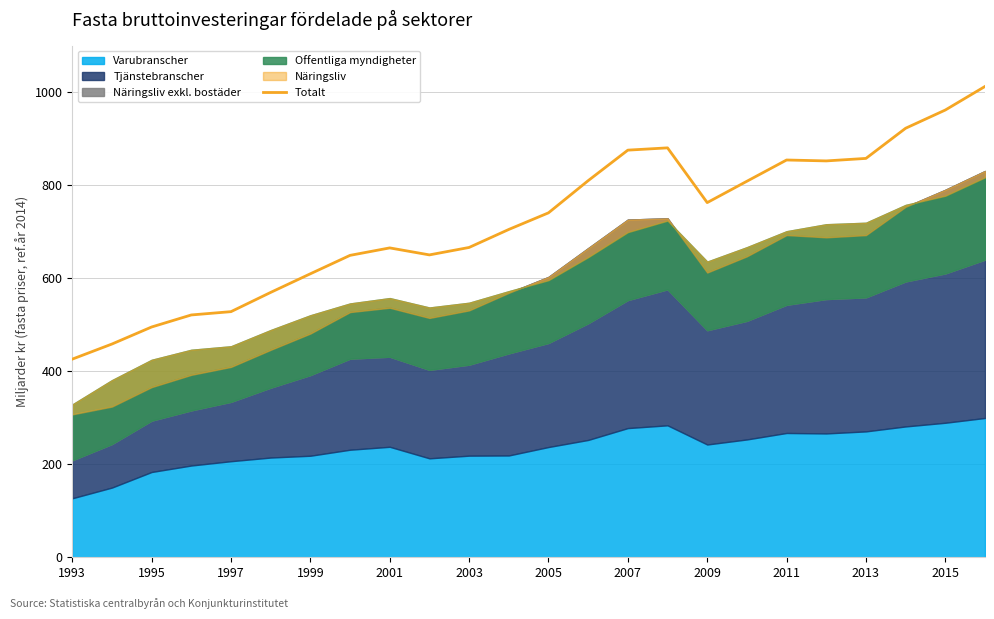

Reading left to right, transcribe all the data shown in this chart.

425.9	458.4	495.0	520.9	528.0	569.3	609.4	649.0	665.0	650.0	665.9	704.6	740.3	809.5	875.1	880.0	762.4	808.3	853.9	852.0	857.4	922.2	961.4	1012.0